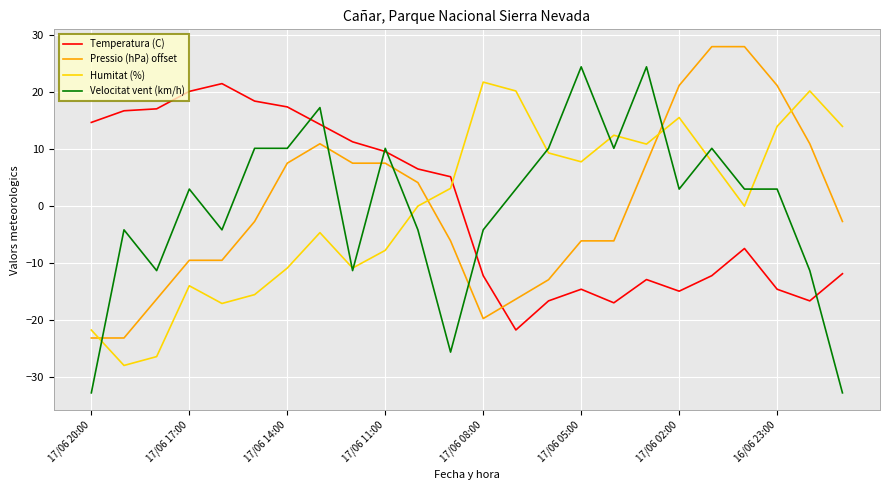

What is the highest value of the Humitat (%) series?

21.7